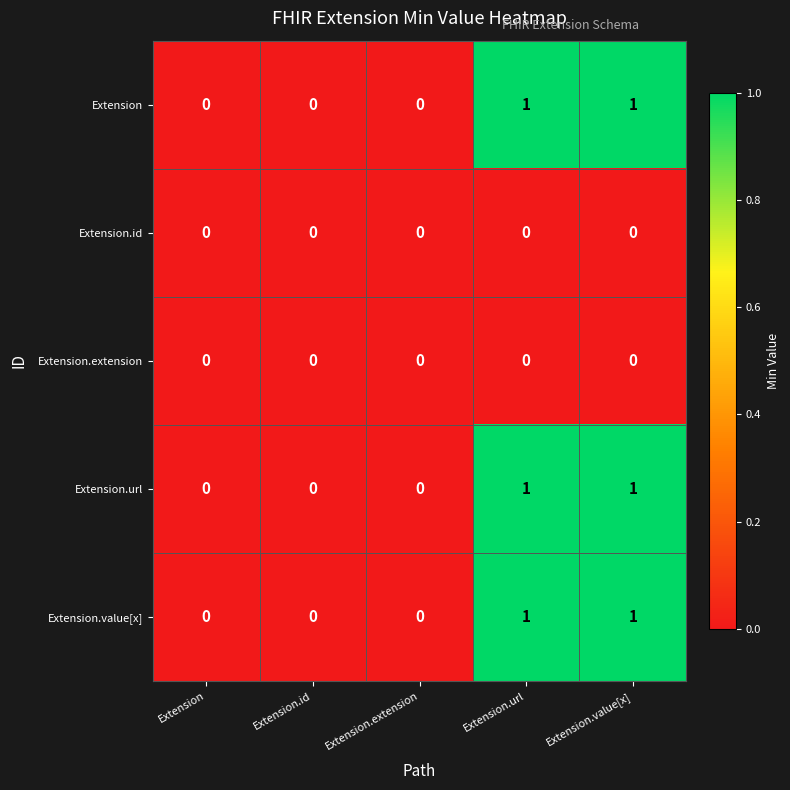

Reading right to left, what are all the values shown in this chart?

Extension: 1	1	0	0	0
Extension.id: 0	0	0	0	0
Extension.extension: 0	0	0	0	0
Extension.url: 1	1	0	0	0
Extension.value[x]: 1	1	0	0	0